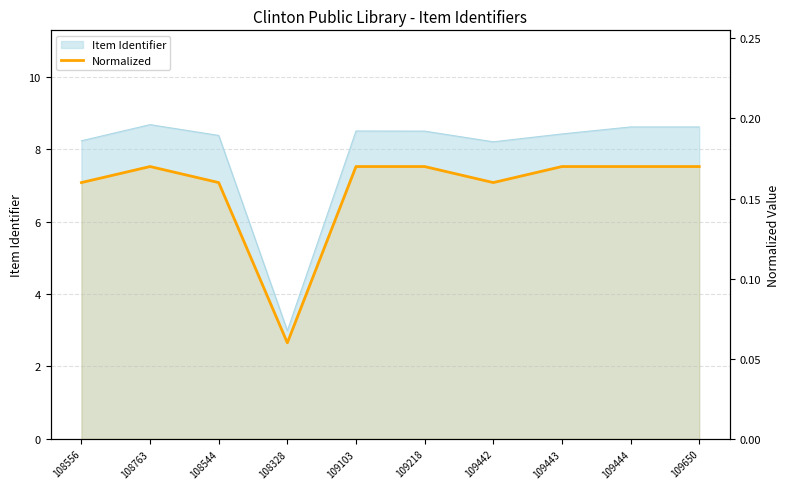

Reading right to left, extract all data points from this chart.

109650=0.2	109444=0.2	109443=0.2	109442=0.2	109218=0.2	109103=0.2	108328=0.1	108544=0.2	108763=0.2	108556=0.2